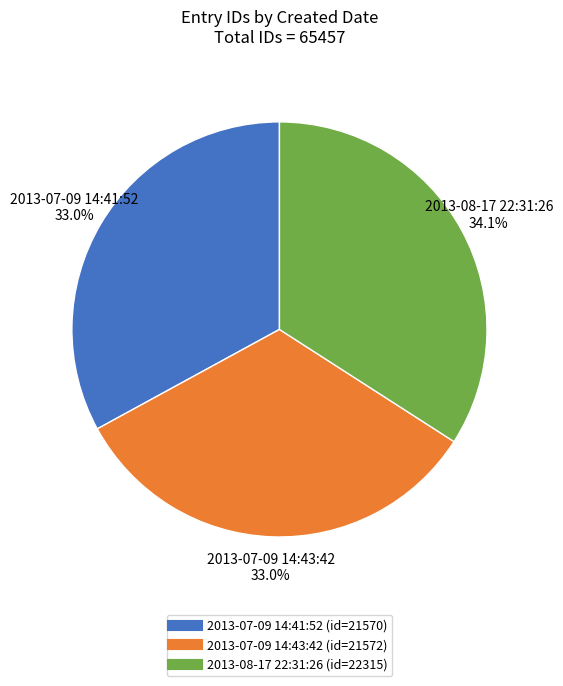

Is there a majority slice in this chart?

No